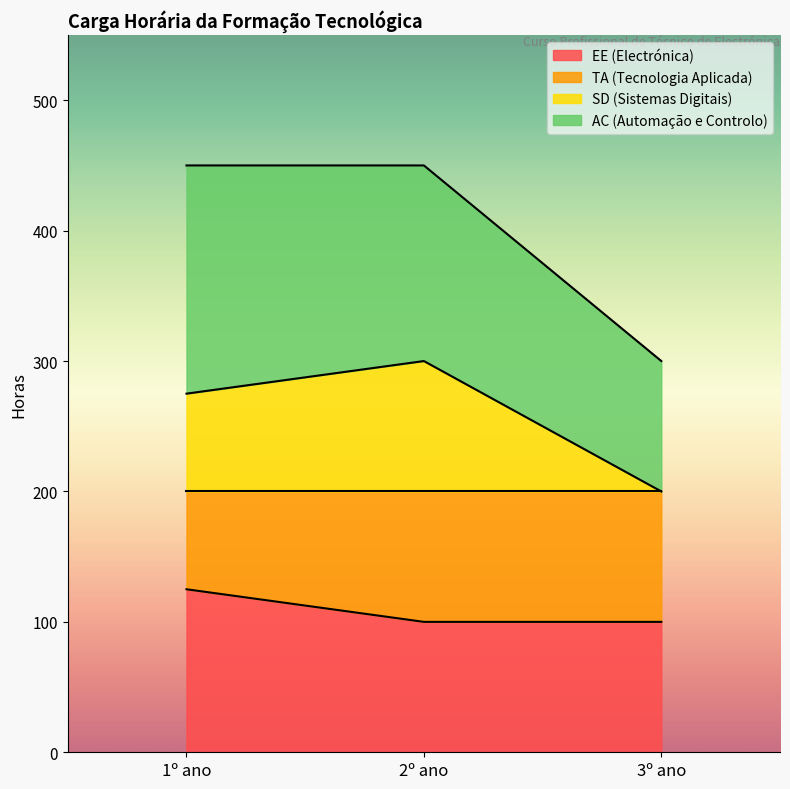

What is the label of the 2nd point from the right?

2º ano